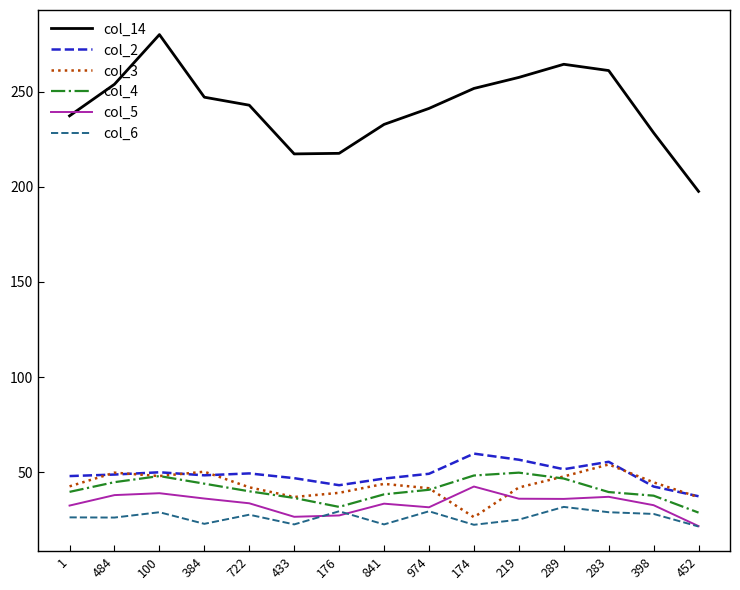

Which series changed the most between 100 and 384?

col_14